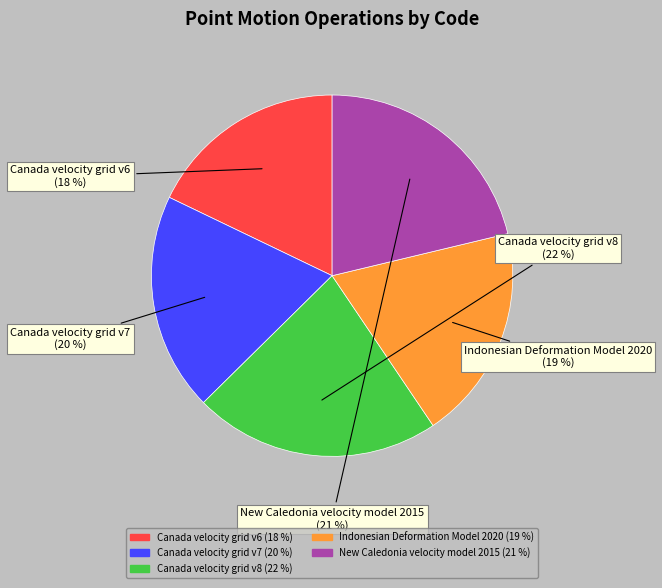

To the nearest percent, what percentage of the pie is Canada velocity grid v7?

20%